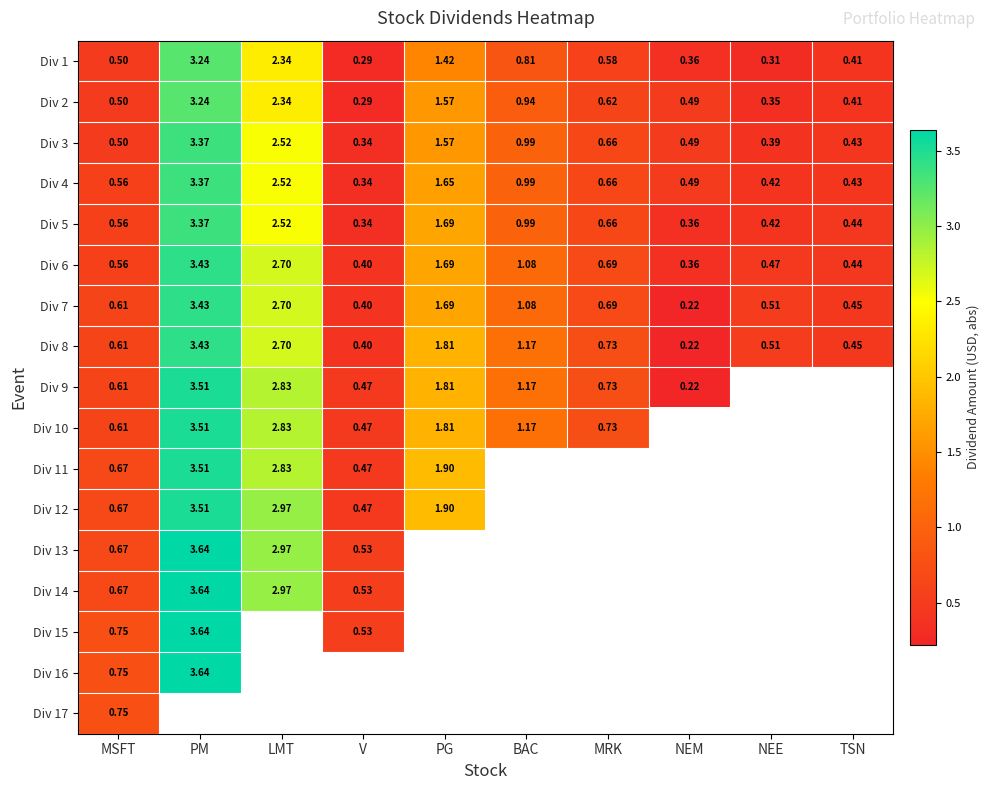

Which category has the lowest value in the Div 7 series?

NEM